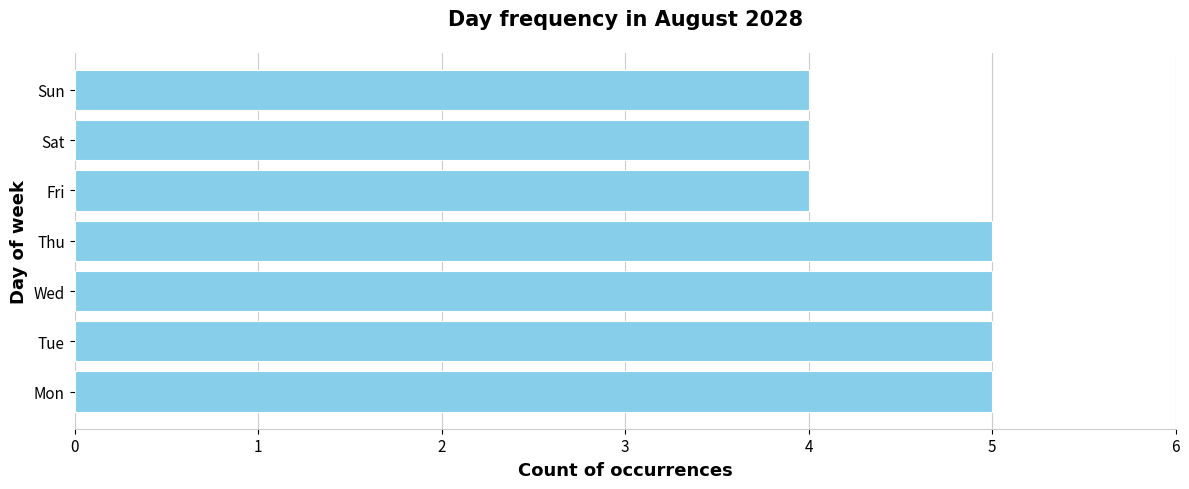

Reading bottom to top, what are all the values shown in this chart?

5	5	5	5	4	4	4